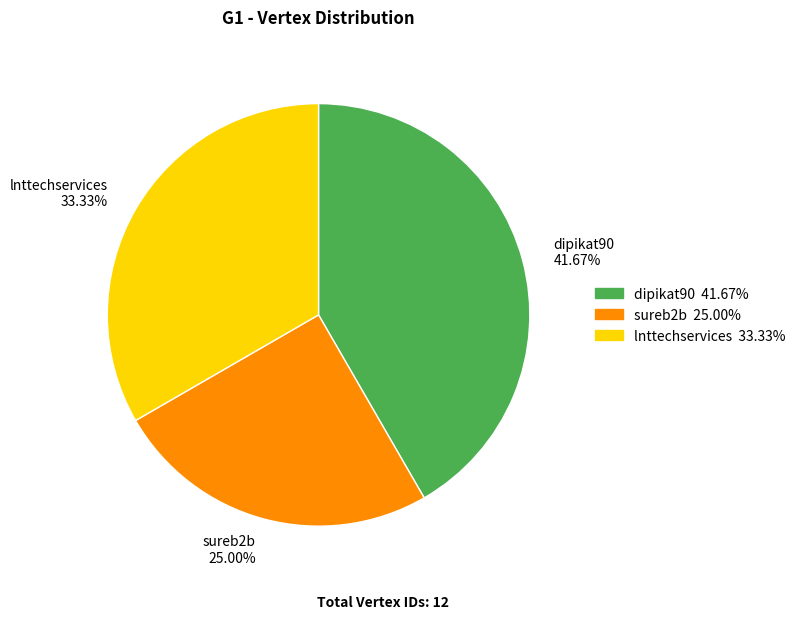

Rank the categories by value from lowest to highest.

sureb2b, lnttechservices, dipikat90